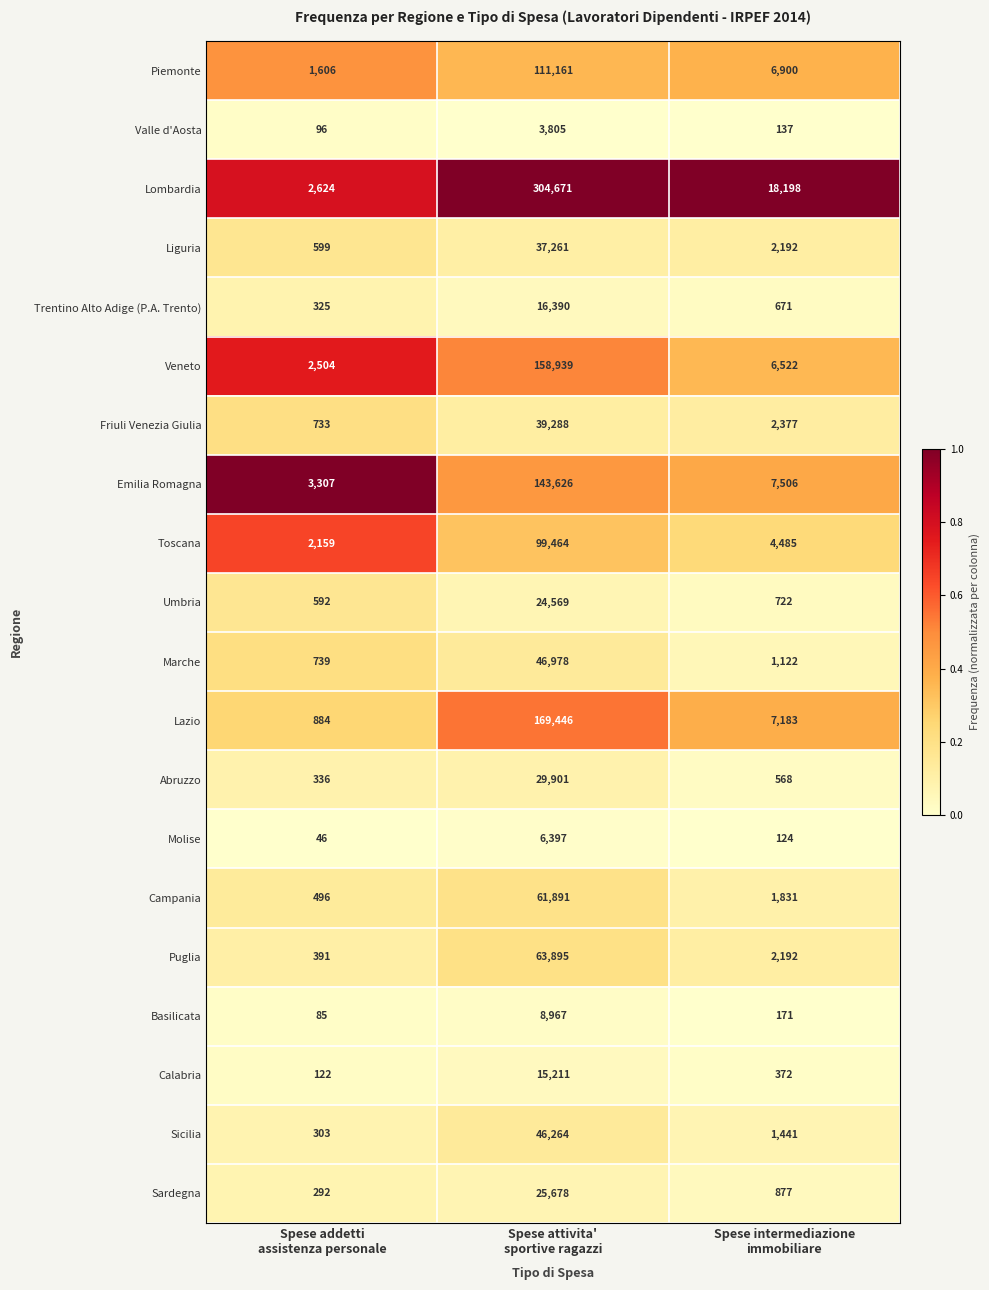

What is the total value across all series at Spese intermediazione
immobiliare?

65591